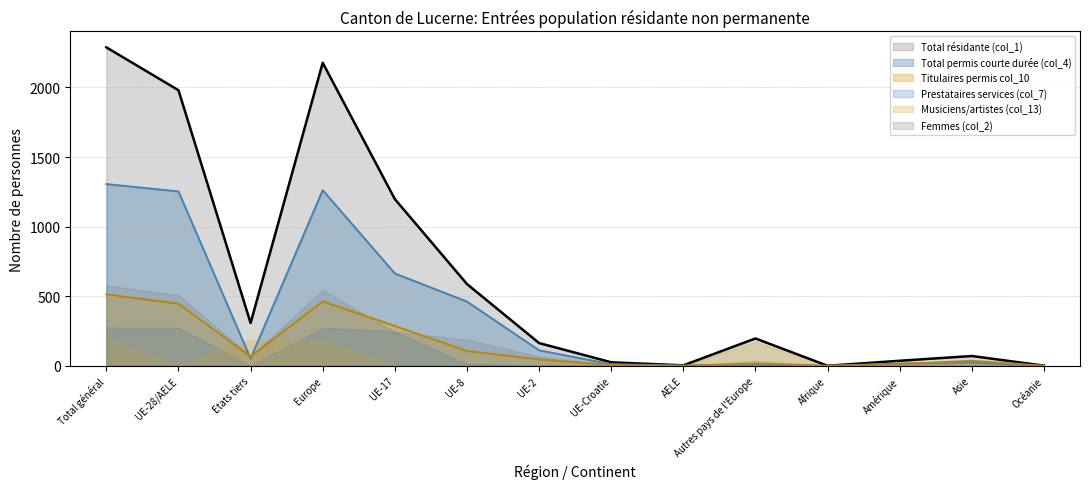

The value of Titulaires permis col_10 (line) at Europe is 463. True or false?

True